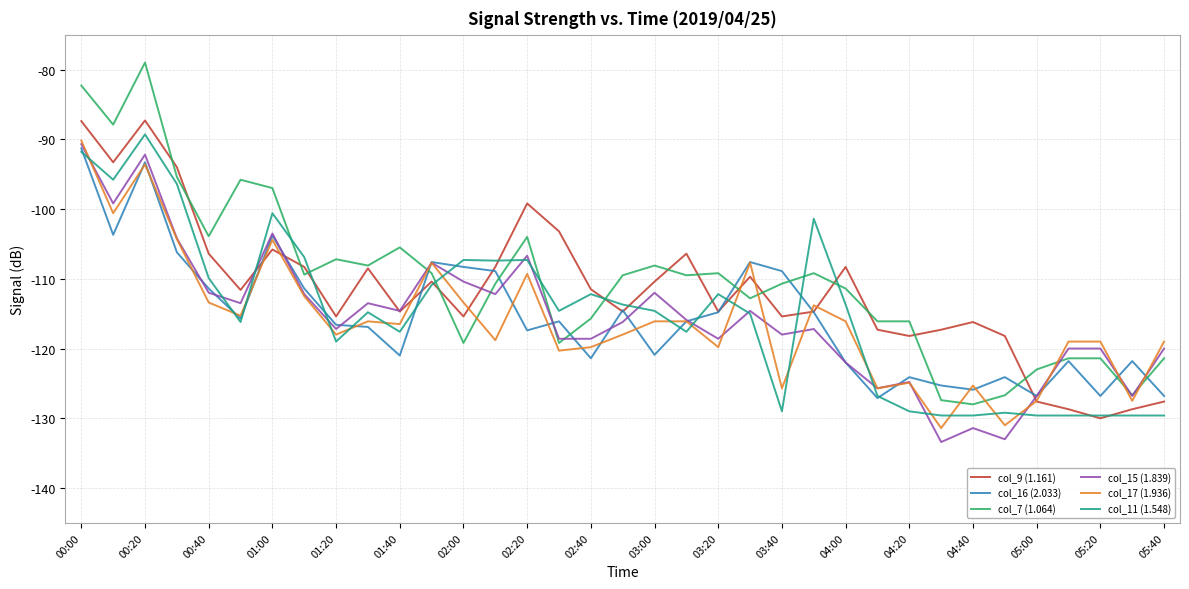

What is the average value of the col_9 (1.161) series?

-111.6